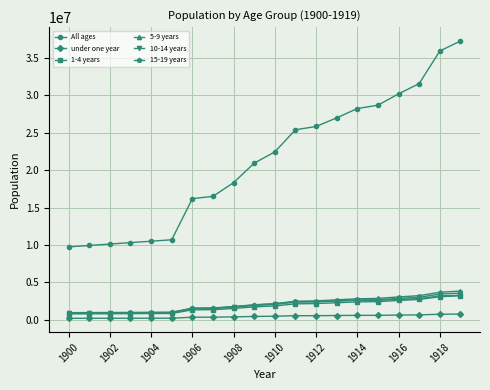

True or false: All ages and 15-19 years cross at least once.

False